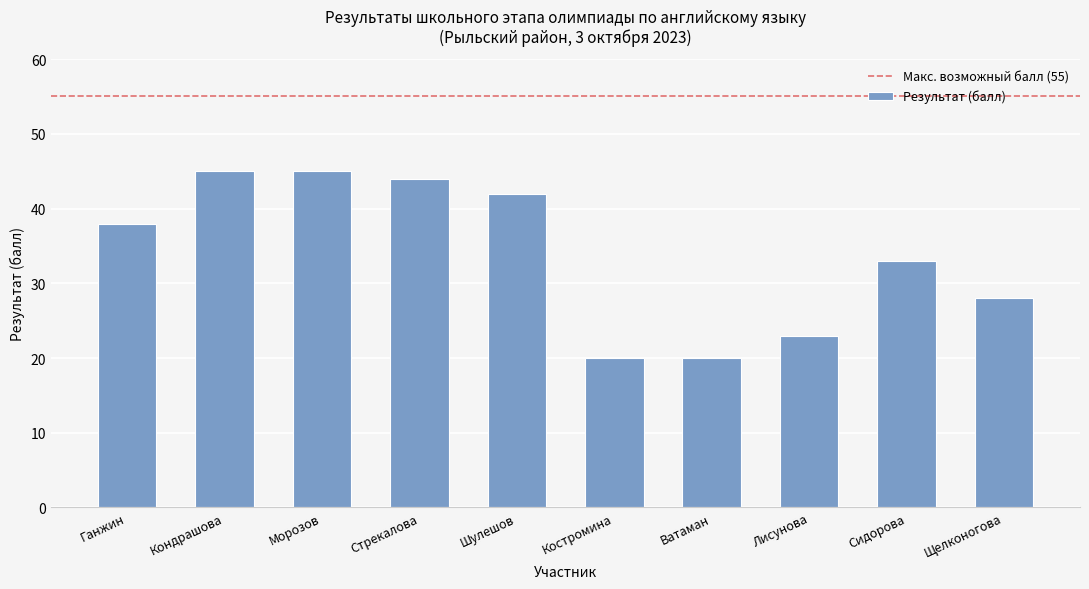

How many bars are there in total?

10